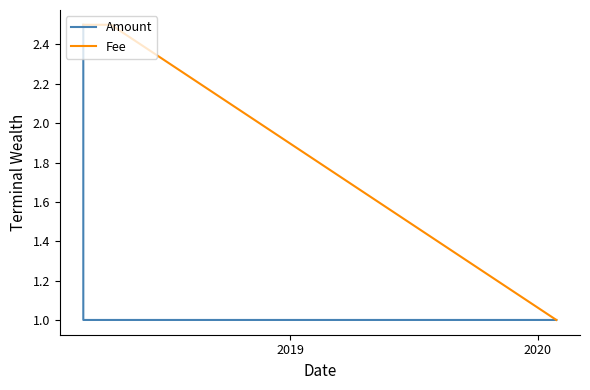

Reading left to right, transcribe all the data shown in this chart.

Amount: 2.5	1.0	1.0	1.0	1.0
Fee: 2.5	2.5	2.5	2.5	1.0